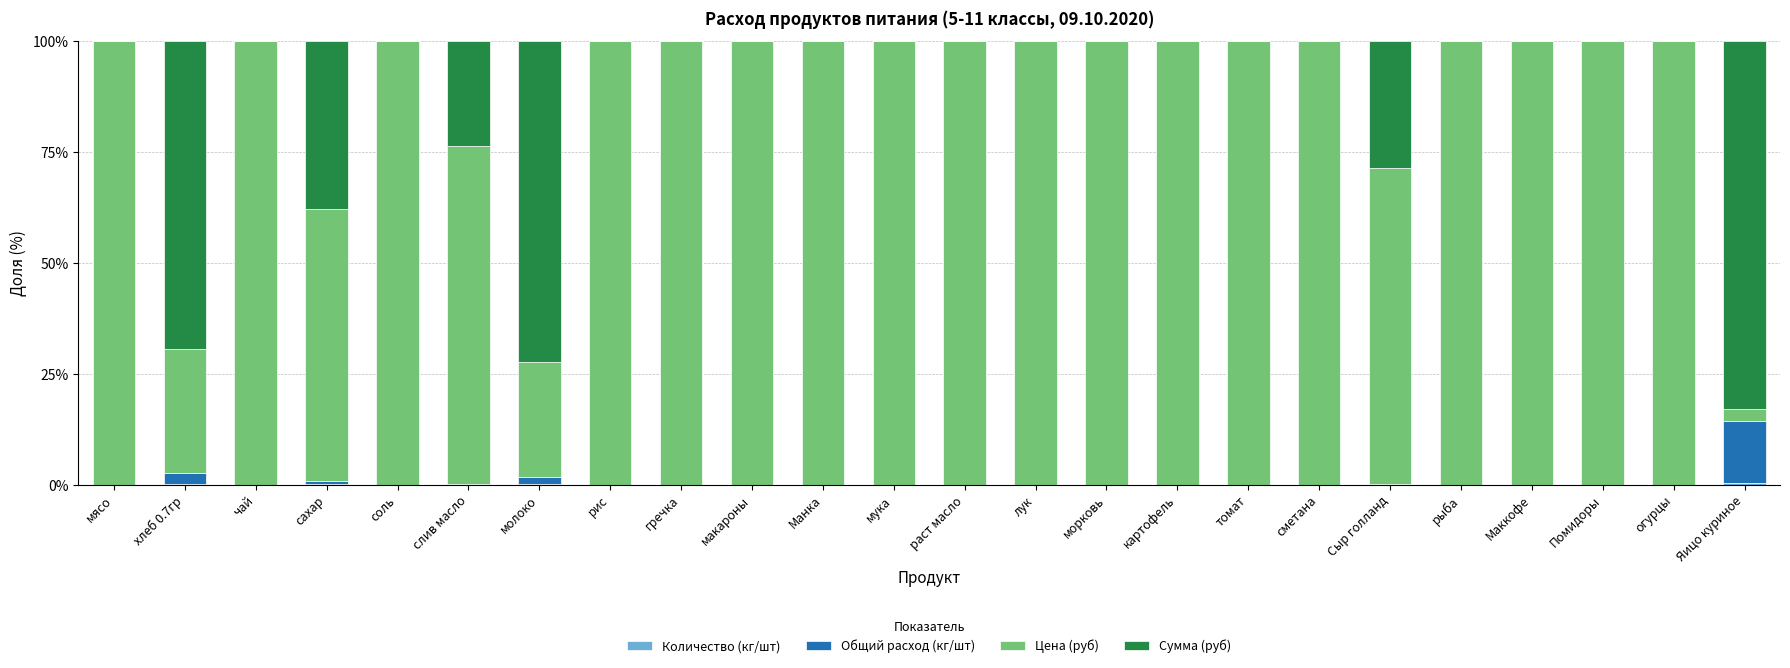

What is the total value across all series at мука?

100.0